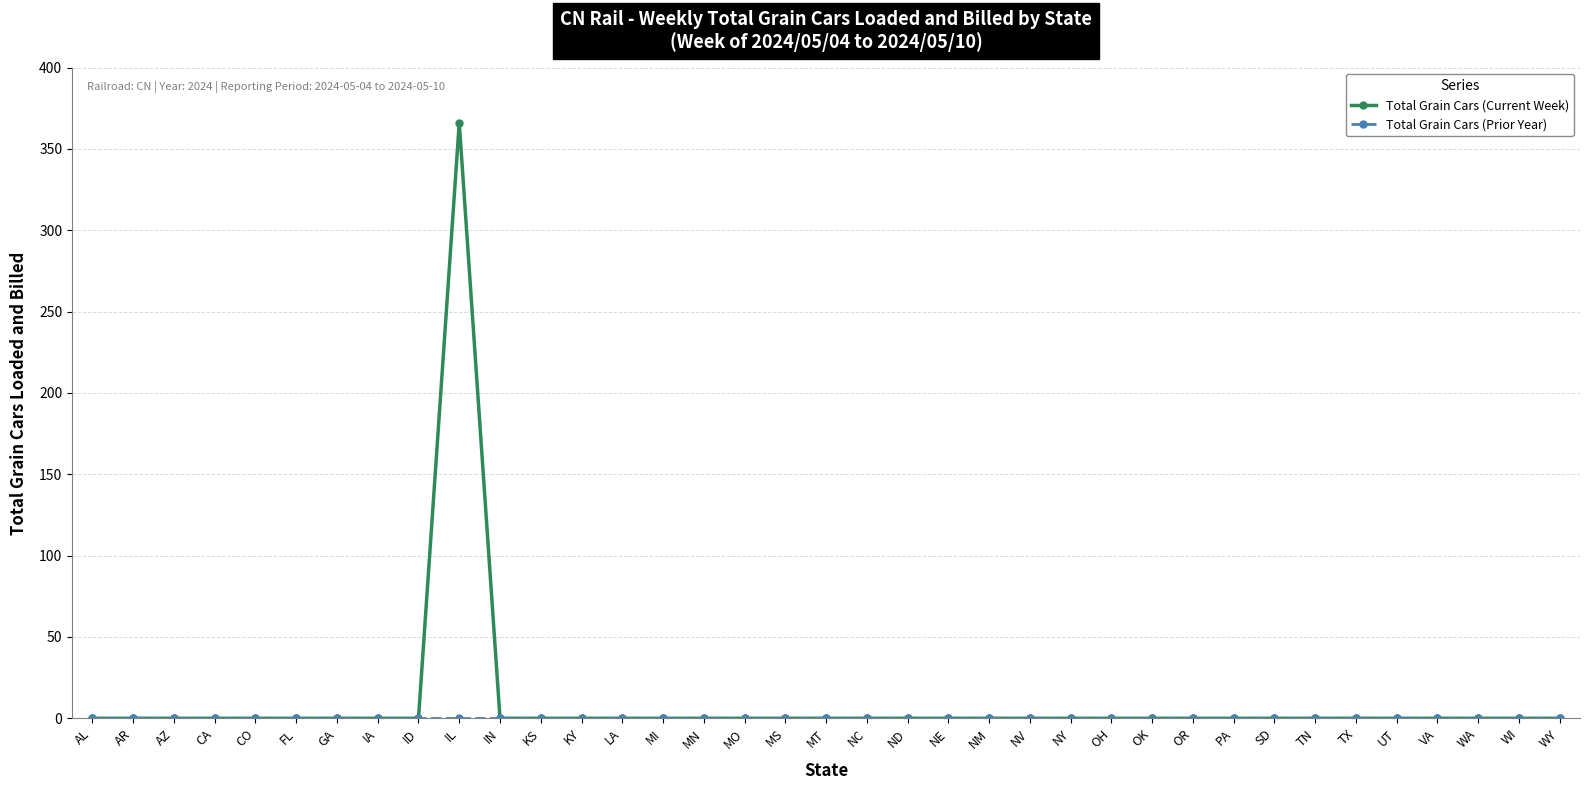

True or false: Total Grain Cars (Current Week) has a value of 0 at AL.

True